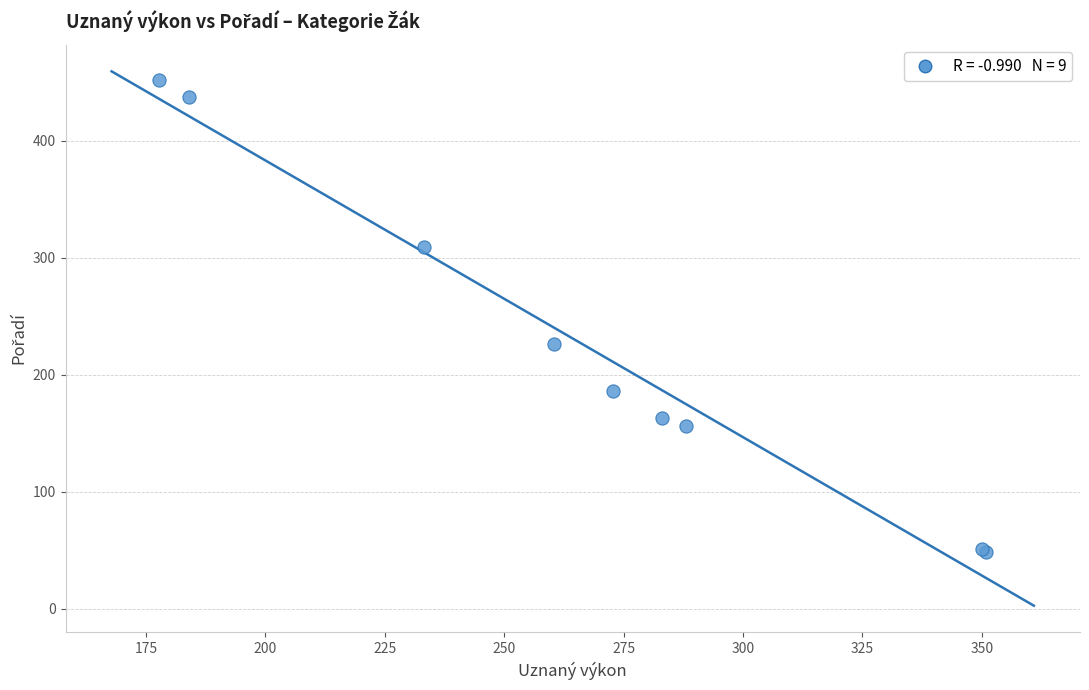

What Y value in the scatter plot is closest to 250?

226